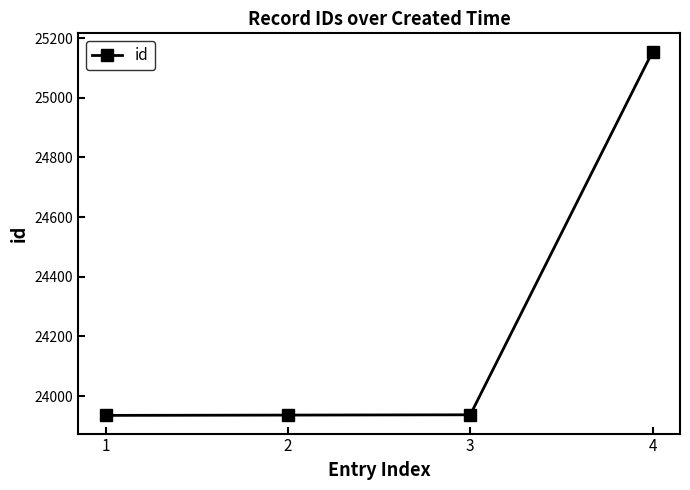

True or false: the data shows 10725 at 4.

False